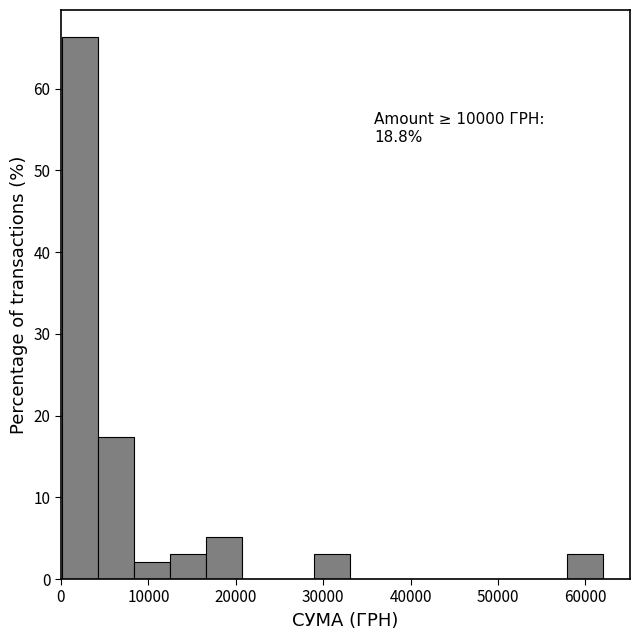

Over which range of the x-axis is the bar tallest?

0 to 4000